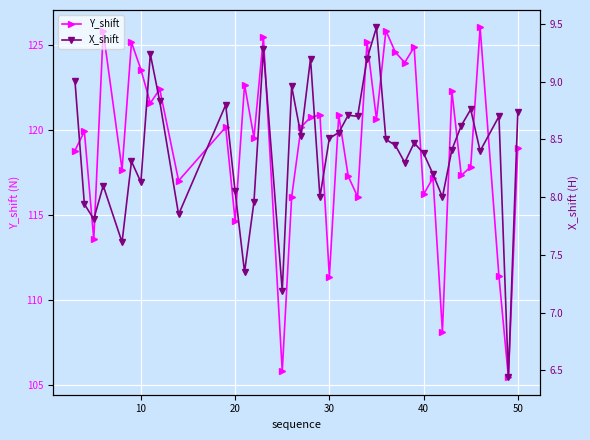

How many interior local valleys does the Y_shift series have?

15